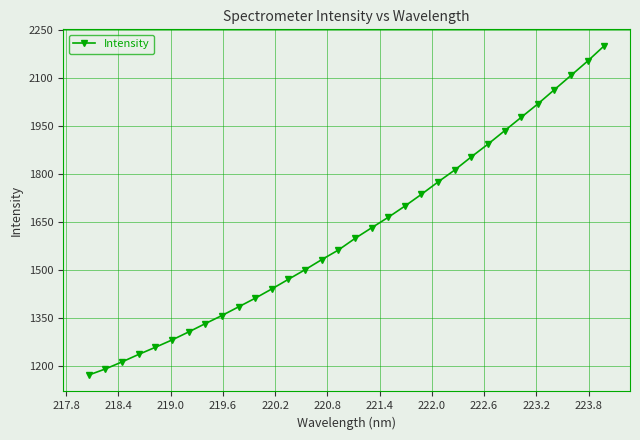

Count the number of categories in the chart.

32